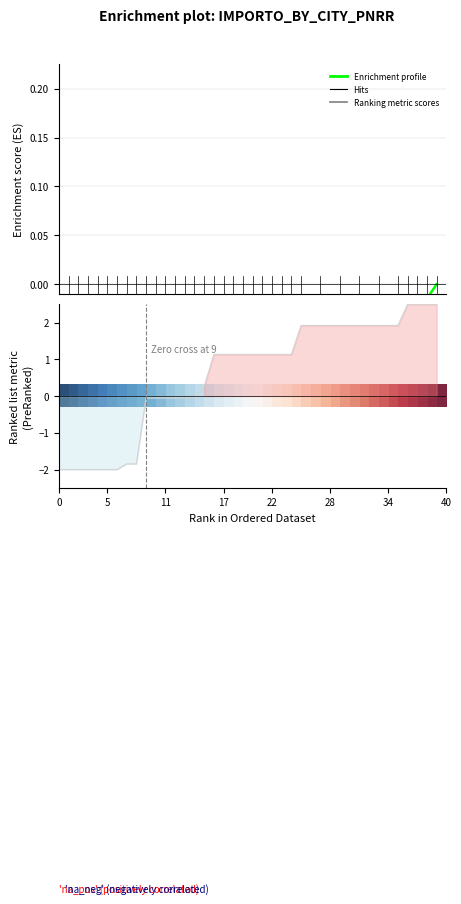

True or false: row_0 has a value of 1.0 at 22.

False